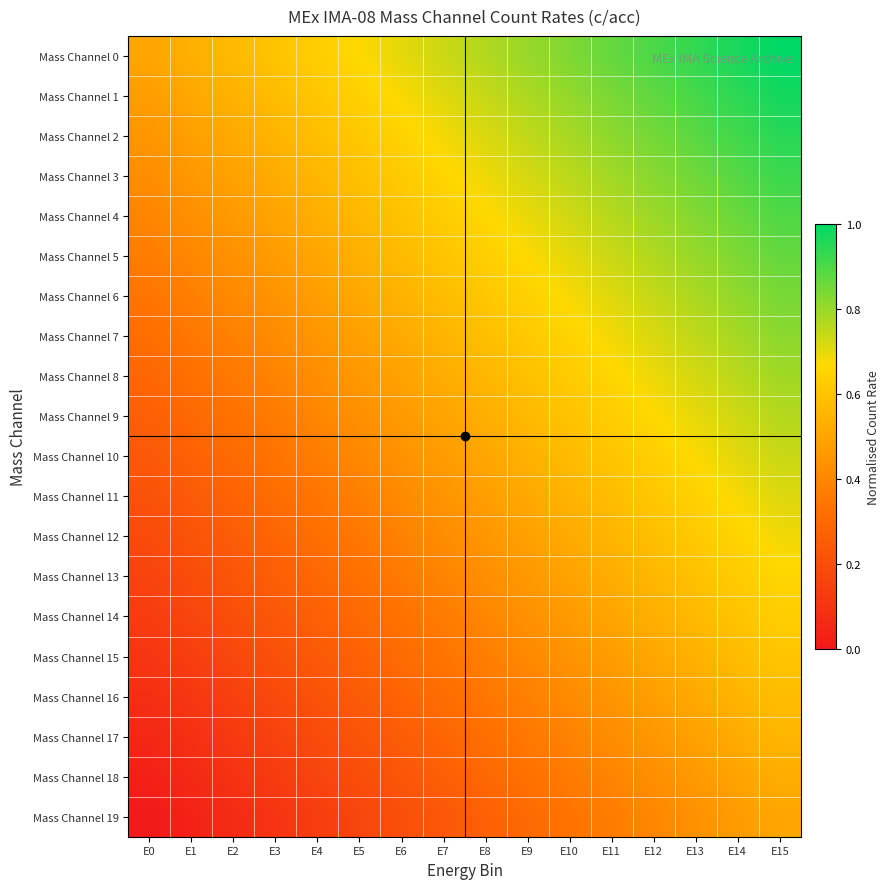

Reading left to right, transcribe all the data shown in this chart.

Mass Channel 0: E0=0.5	E1=0.5	E2=0.6	E3=0.6	E4=0.6	E5=0.7	E6=0.7	E7=0.7	E8=0.8	E9=0.8	E10=0.8	E11=0.9	E12=0.9	E13=0.9	E14=1.0	E15=1.0
Mass Channel 1: E0=0.5	E1=0.5	E2=0.5	E3=0.6	E4=0.6	E5=0.6	E6=0.7	E7=0.7	E8=0.7	E9=0.8	E10=0.8	E11=0.8	E12=0.9	E13=0.9	E14=0.9	E15=1.0
Mass Channel 2: E0=0.4	E1=0.5	E2=0.5	E3=0.5	E4=0.6	E5=0.6	E6=0.6	E7=0.7	E8=0.7	E9=0.7	E10=0.8	E11=0.8	E12=0.8	E13=0.9	E14=0.9	E15=0.9
Mass Channel 3: E0=0.4	E1=0.5	E2=0.5	E3=0.5	E4=0.6	E5=0.6	E6=0.6	E7=0.7	E8=0.7	E9=0.7	E10=0.8	E11=0.8	E12=0.8	E13=0.9	E14=0.9	E15=0.9
Mass Channel 4: E0=0.4	E1=0.4	E2=0.5	E3=0.5	E4=0.5	E5=0.6	E6=0.6	E7=0.6	E8=0.7	E9=0.7	E10=0.7	E11=0.8	E12=0.8	E13=0.8	E14=0.9	E15=0.9
Mass Channel 5: E0=0.4	E1=0.4	E2=0.4	E3=0.5	E4=0.5	E5=0.5	E6=0.6	E7=0.6	E8=0.6	E9=0.7	E10=0.7	E11=0.7	E12=0.8	E13=0.8	E14=0.8	E15=0.9
Mass Channel 6: E0=0.3	E1=0.4	E2=0.4	E3=0.4	E4=0.5	E5=0.5	E6=0.5	E7=0.6	E8=0.6	E9=0.6	E10=0.7	E11=0.7	E12=0.7	E13=0.8	E14=0.8	E15=0.8
Mass Channel 7: E0=0.3	E1=0.3	E2=0.4	E3=0.4	E4=0.4	E5=0.5	E6=0.5	E7=0.5	E8=0.6	E9=0.6	E10=0.6	E11=0.7	E12=0.7	E13=0.7	E14=0.8	E15=0.8
Mass Channel 8: E0=0.3	E1=0.3	E2=0.4	E3=0.4	E4=0.4	E5=0.5	E6=0.5	E7=0.5	E8=0.6	E9=0.6	E10=0.6	E11=0.7	E12=0.7	E13=0.7	E14=0.8	E15=0.8
Mass Channel 9: E0=0.3	E1=0.3	E2=0.3	E3=0.4	E4=0.4	E5=0.4	E6=0.5	E7=0.5	E8=0.5	E9=0.6	E10=0.6	E11=0.6	E12=0.7	E13=0.7	E14=0.7	E15=0.8
Mass Channel 10: E0=0.2	E1=0.3	E2=0.3	E3=0.3	E4=0.4	E5=0.4	E6=0.4	E7=0.5	E8=0.5	E9=0.5	E10=0.6	E11=0.6	E12=0.6	E13=0.7	E14=0.7	E15=0.7
Mass Channel 11: E0=0.2	E1=0.2	E2=0.3	E3=0.3	E4=0.3	E5=0.4	E6=0.4	E7=0.4	E8=0.5	E9=0.5	E10=0.5	E11=0.6	E12=0.6	E13=0.6	E14=0.7	E15=0.7
Mass Channel 12: E0=0.2	E1=0.2	E2=0.3	E3=0.3	E4=0.3	E5=0.4	E6=0.4	E7=0.4	E8=0.5	E9=0.5	E10=0.5	E11=0.6	E12=0.6	E13=0.6	E14=0.7	E15=0.7
Mass Channel 13: E0=0.2	E1=0.2	E2=0.2	E3=0.3	E4=0.3	E5=0.3	E6=0.4	E7=0.4	E8=0.4	E9=0.5	E10=0.5	E11=0.5	E12=0.6	E13=0.6	E14=0.6	E15=0.7
Mass Channel 14: E0=0.1	E1=0.2	E2=0.2	E3=0.2	E4=0.3	E5=0.3	E6=0.3	E7=0.4	E8=0.4	E9=0.4	E10=0.5	E11=0.5	E12=0.5	E13=0.6	E14=0.6	E15=0.6
Mass Channel 15: E0=0.1	E1=0.1	E2=0.2	E3=0.2	E4=0.2	E5=0.3	E6=0.3	E7=0.3	E8=0.4	E9=0.4	E10=0.4	E11=0.5	E12=0.5	E13=0.5	E14=0.6	E15=0.6
Mass Channel 16: E0=0.1	E1=0.1	E2=0.1	E3=0.2	E4=0.2	E5=0.2	E6=0.3	E7=0.3	E8=0.3	E9=0.4	E10=0.4	E11=0.4	E12=0.5	E13=0.5	E14=0.5	E15=0.6
Mass Channel 17: E0=0.1	E1=0.1	E2=0.1	E3=0.2	E4=0.2	E5=0.2	E6=0.3	E7=0.3	E8=0.3	E9=0.4	E10=0.4	E11=0.4	E12=0.5	E13=0.5	E14=0.5	E15=0.6
Mass Channel 18: E0=0.0	E1=0.1	E2=0.1	E3=0.1	E4=0.2	E5=0.2	E6=0.2	E7=0.3	E8=0.3	E9=0.3	E10=0.4	E11=0.4	E12=0.4	E13=0.5	E14=0.5	E15=0.5
Mass Channel 19: E0=0.0	E1=0.0	E2=0.1	E3=0.1	E4=0.1	E5=0.2	E6=0.2	E7=0.2	E8=0.3	E9=0.3	E10=0.3	E11=0.4	E12=0.4	E13=0.4	E14=0.5	E15=0.5